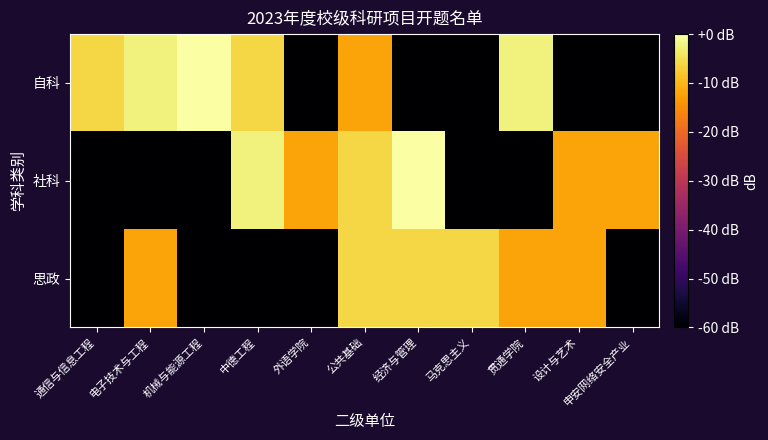

Rank the series at 通信与信息工程 from highest to lowest value.

自科, 社科, 思政